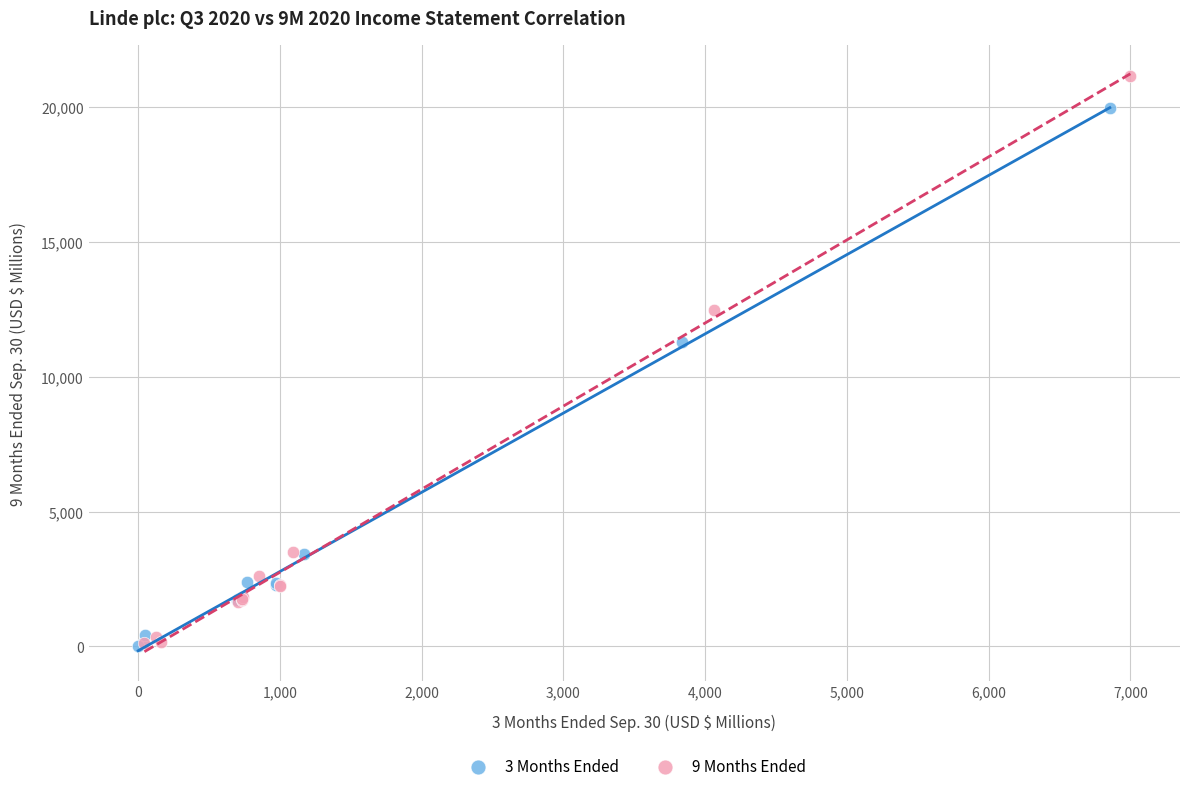

Which series reaches the maximum Y coordinate?

9 Months Ended